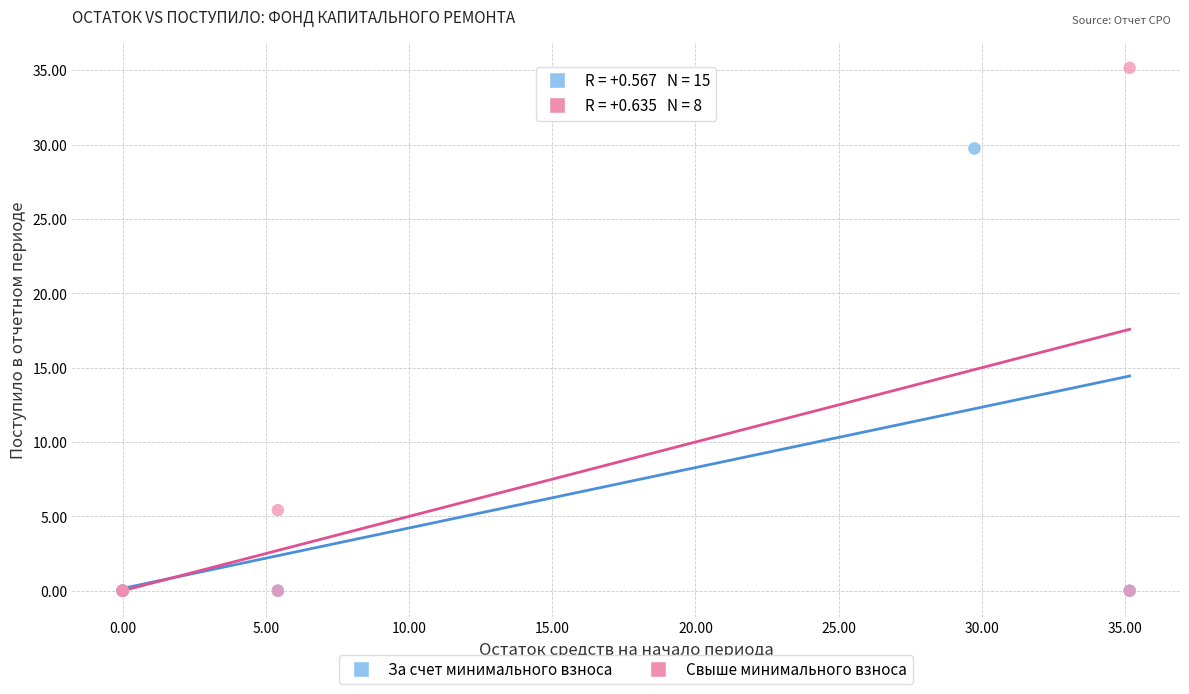

Which series has the largest Y range (max minus min)?

Свыше минимального взноса